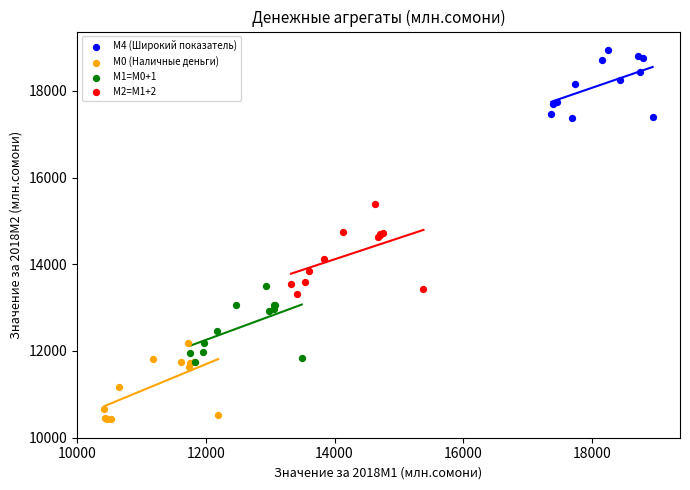

Which series reaches the minimum Y coordinate?

M0 (Наличные деньги)